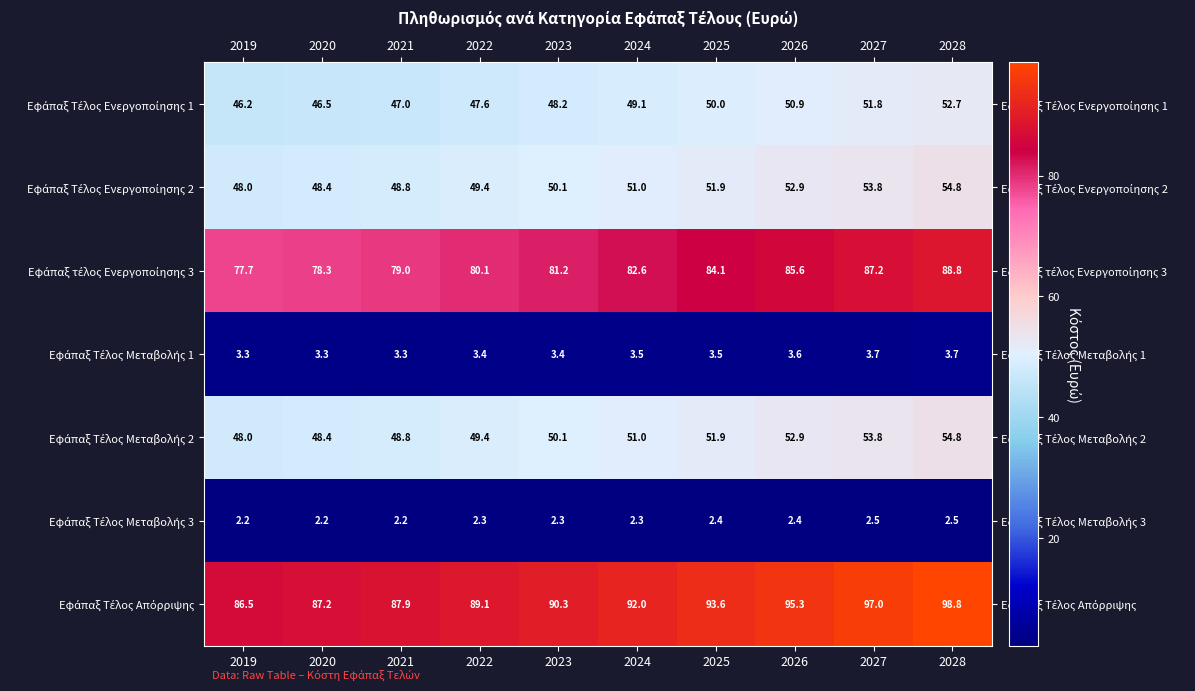

At which category does the chart reach its peak across all series?

2028